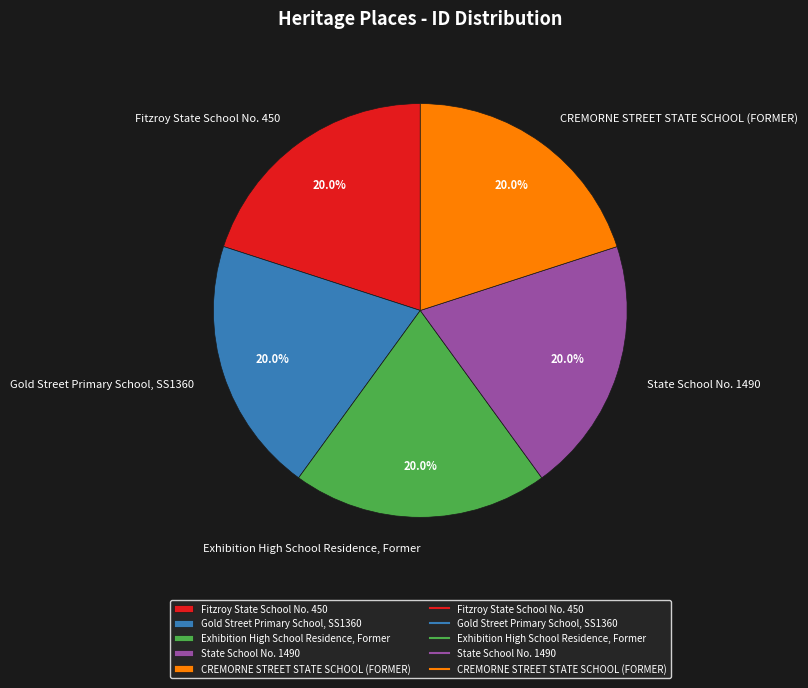

Is Gold Street Primary School, SS1360 the majority of the pie?

No